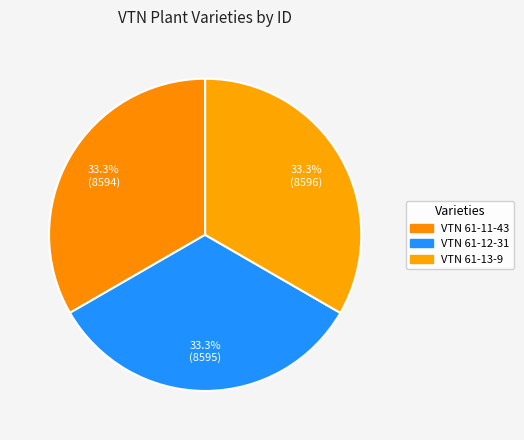

Do VTN 61-12-31 and VTN 61-13-9 together represent more than half of the pie?

Yes